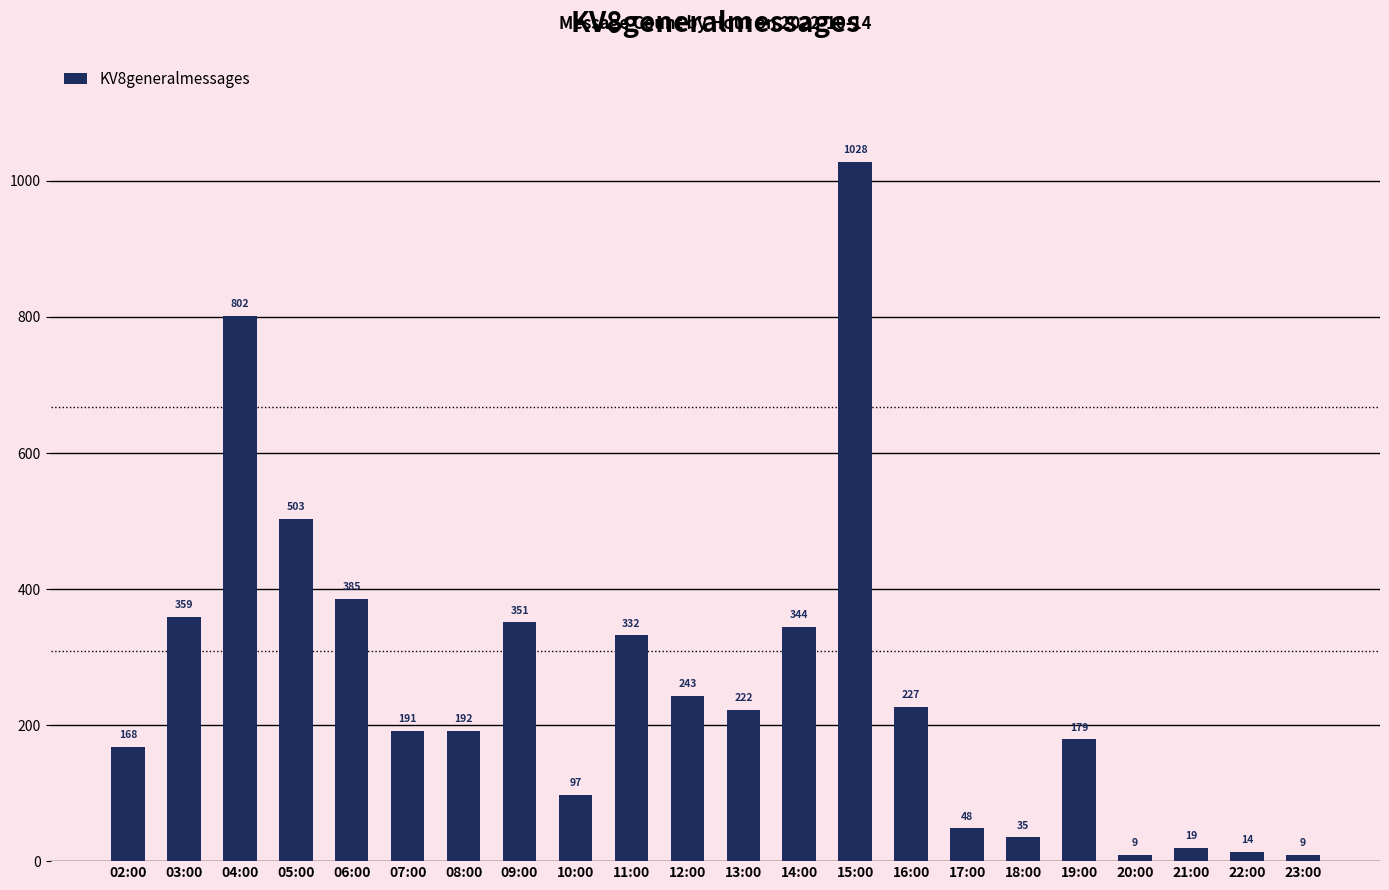

Reading left to right, list all the values displayed in this chart.

168	359	802	503	385	191	192	351	97	332	243	222	344	1028	227	48	35	179	9	19	14	9